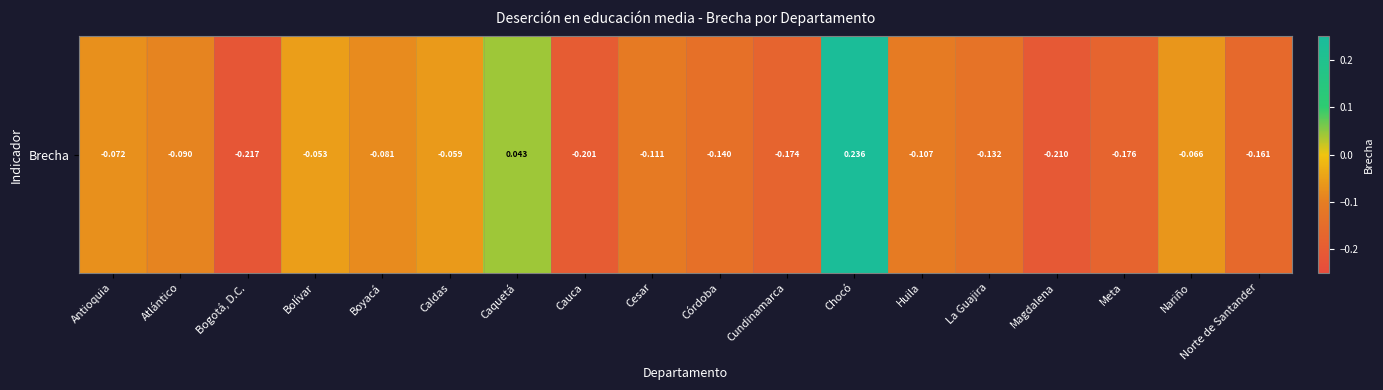

Reading left to right, extract all data points from this chart.

Antioquia=-0.1	Atlántico=-0.1	Bogotá, D.C.=-0.2	Bolívar=-0.1	Boyacá=-0.1	Caldas=-0.1	Caquetá=0.0	Cauca=-0.2	Cesar=-0.1	Córdoba=-0.1	Cundinamarca=-0.2	Chocó=0.2	Huila=-0.1	La Guajira=-0.1	Magdalena=-0.2	Meta=-0.2	Nariño=-0.1	Norte de Santander=-0.2